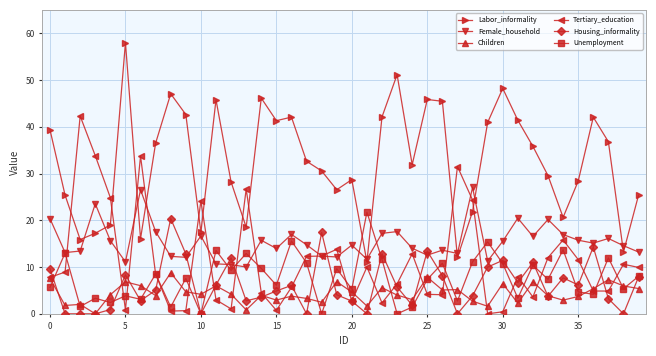

Which series has the largest total across all categories?

Labor_informality